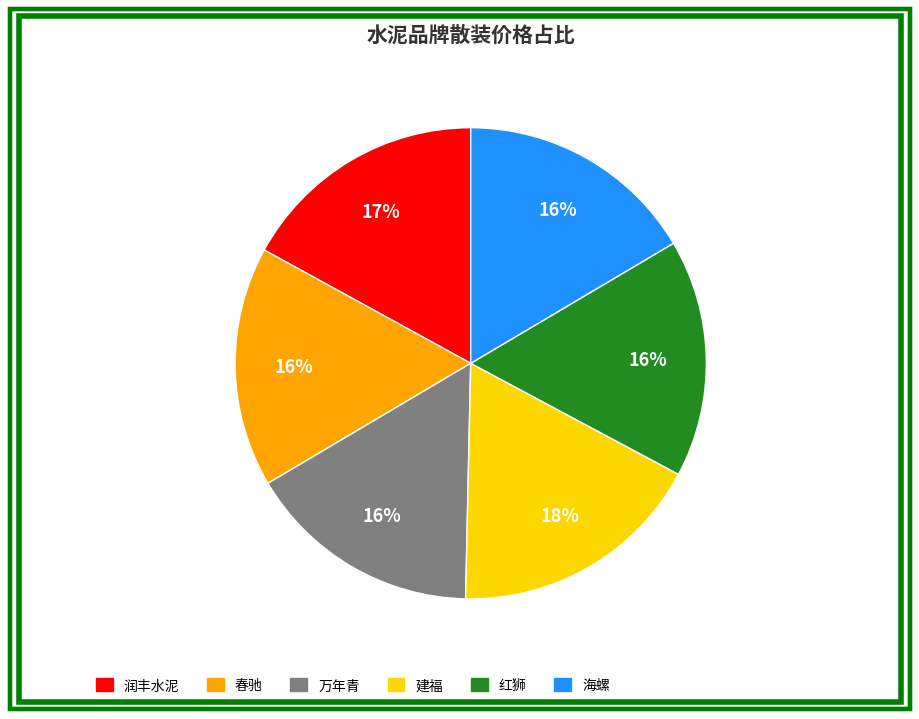

Which category has the biggest portion of the pie?

建福